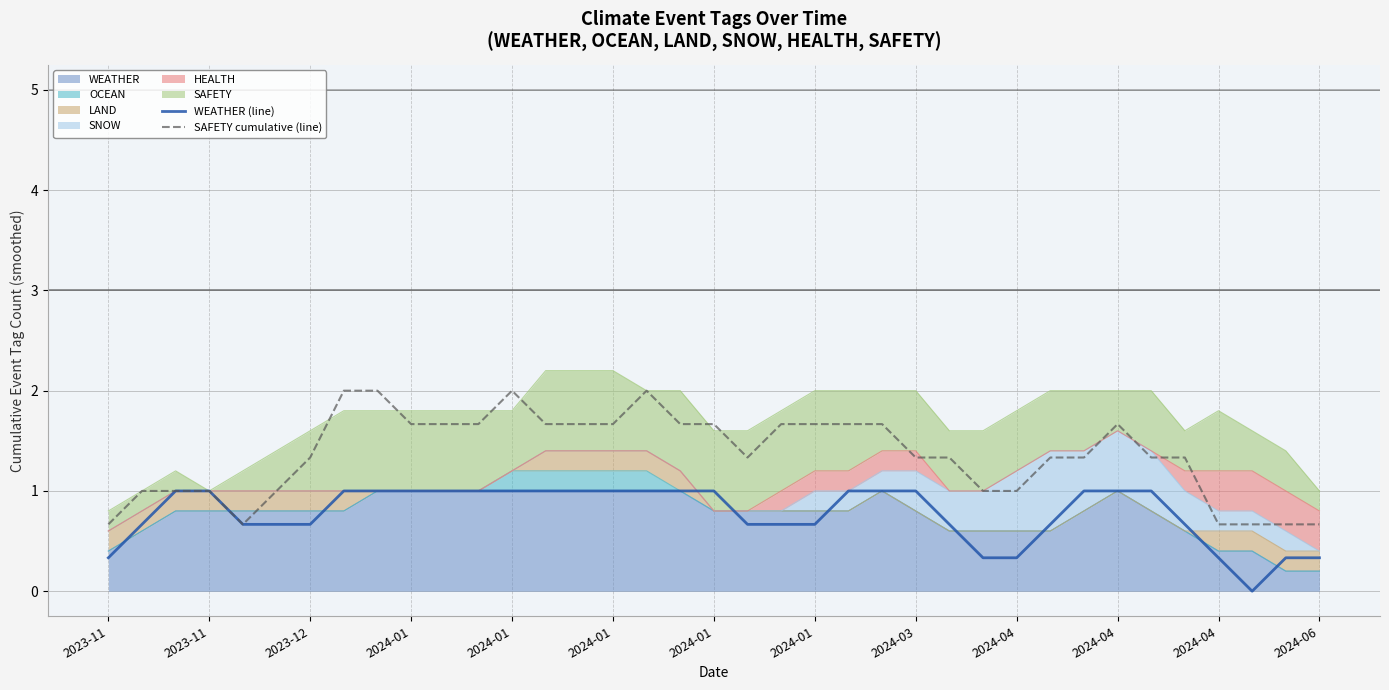

What is the difference between the WEATHER (line) values at 20 and 17?

0.3